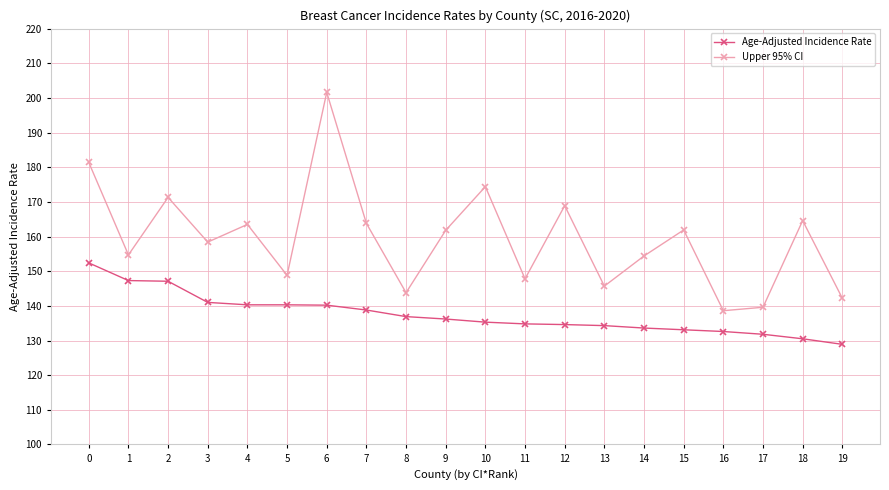

What is the spread (max minus min) of values at 1?

7.4